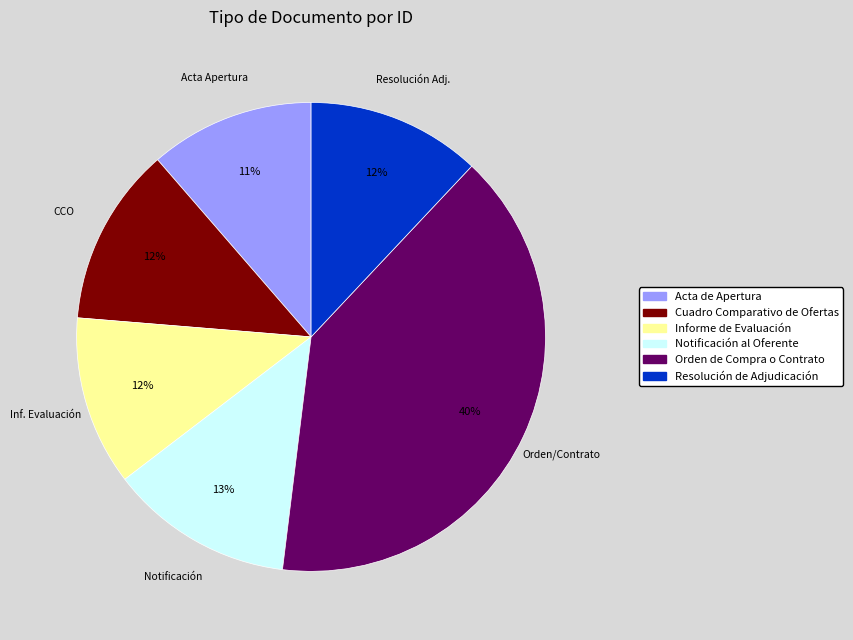

Is there any slice that represents more than half of the pie?

No